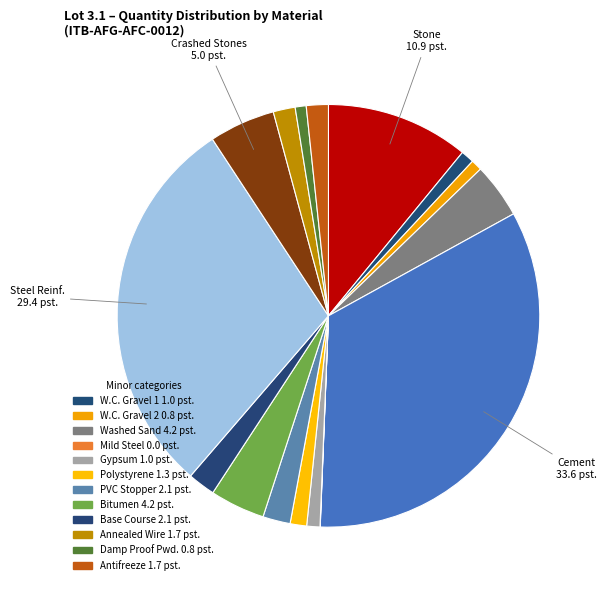

Count the number of slices in the pie.

16